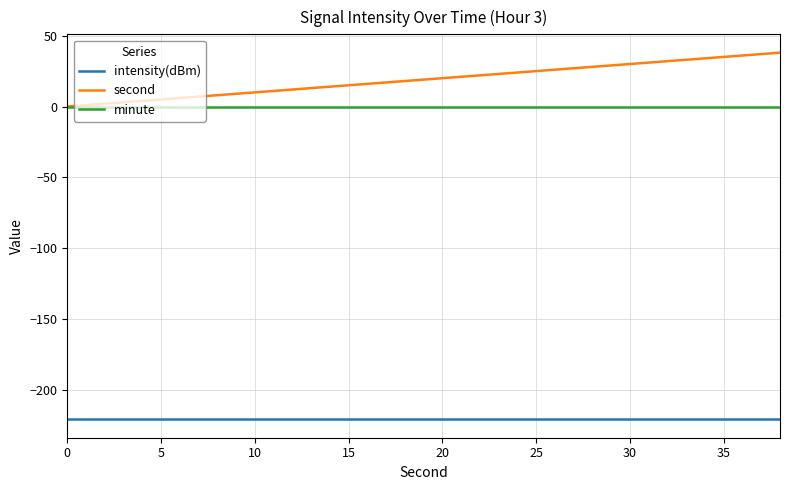

Which series has the largest total across all categories?

second